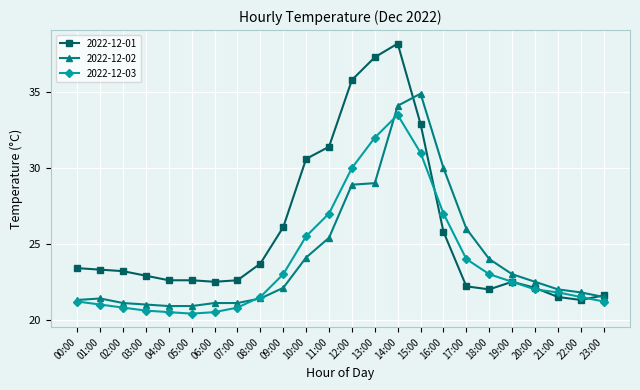

What is the lowest value of the 2022-12-02 series?

20.9